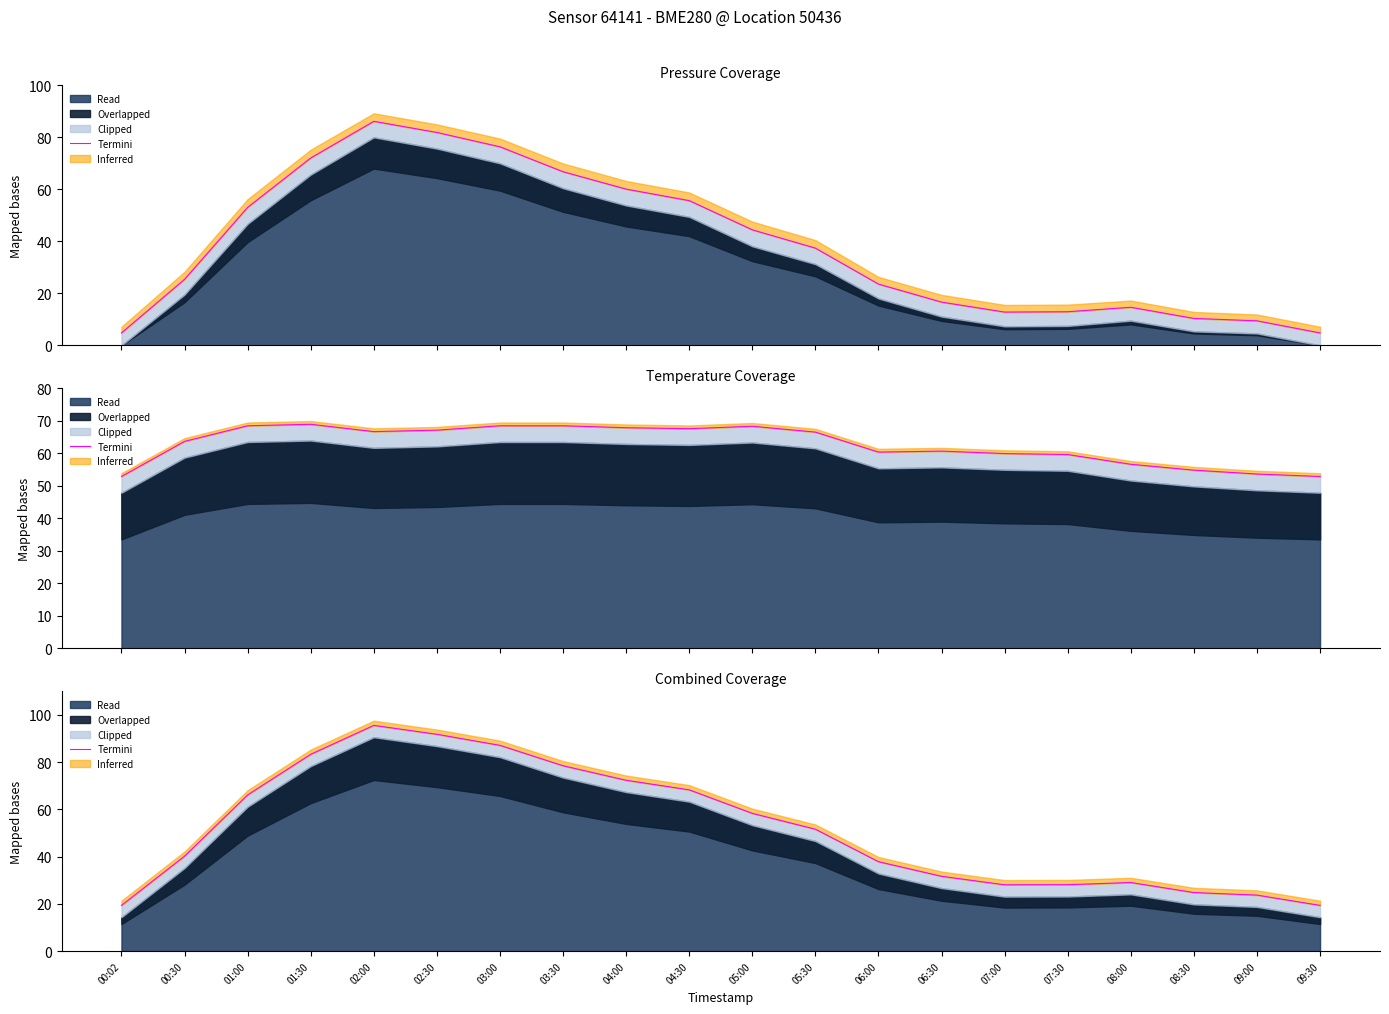

How many lines are shown in the chart?

1